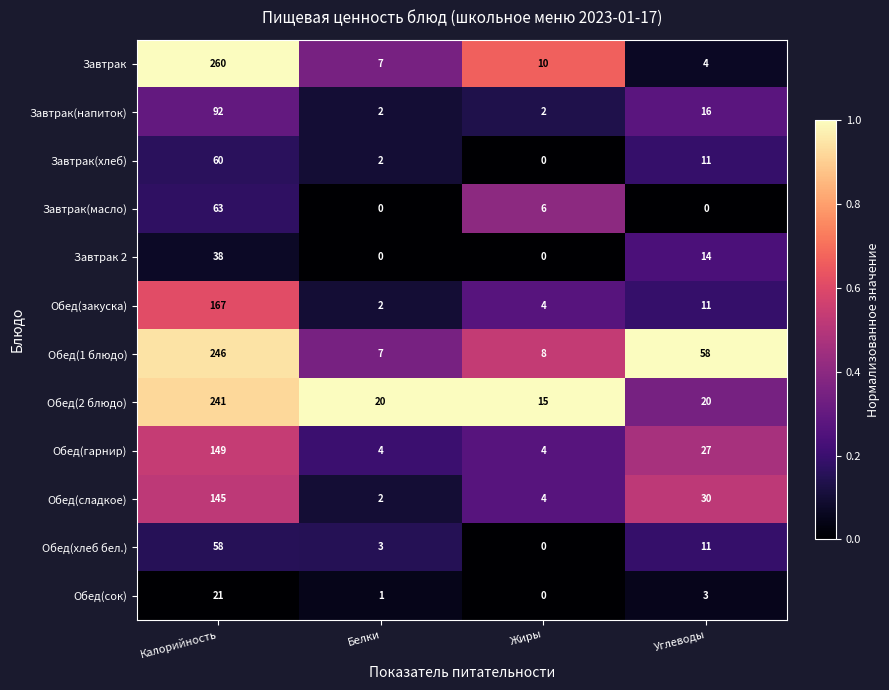

What is the maximum value shown in the chart?

260